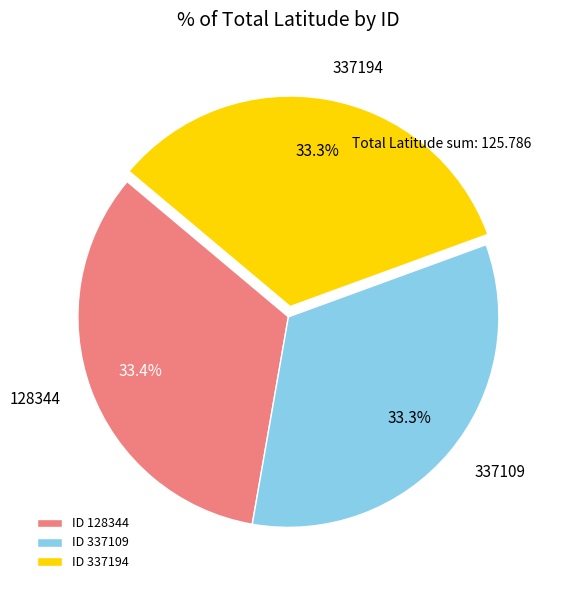

To the nearest percent, what is the average slice percentage?

33%